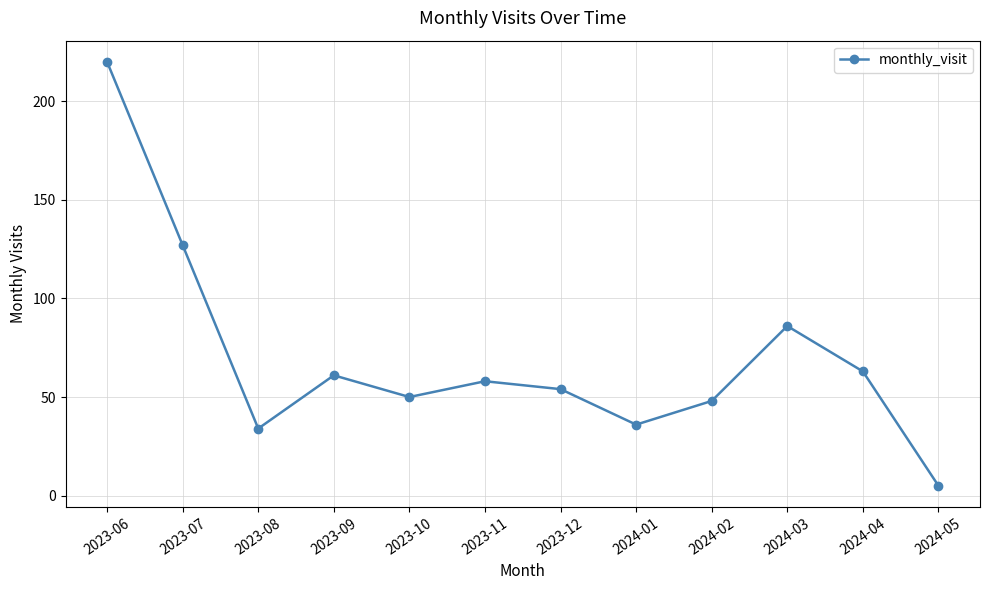

True or false: the data has more than 1 interior local peaks.

True